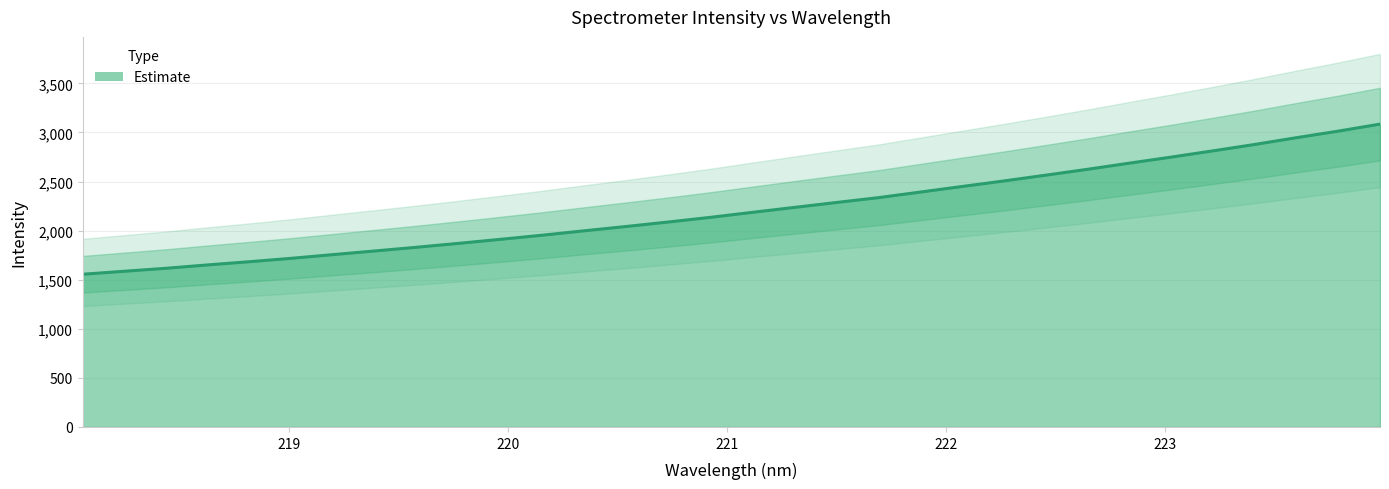

Which label corresponds to the largest value in the chart?

223.9802